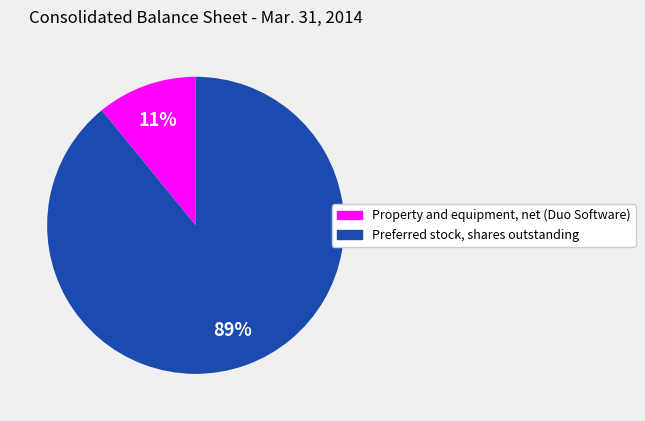

Which slice is the smallest?

Property and equipment, net (Duo Software)